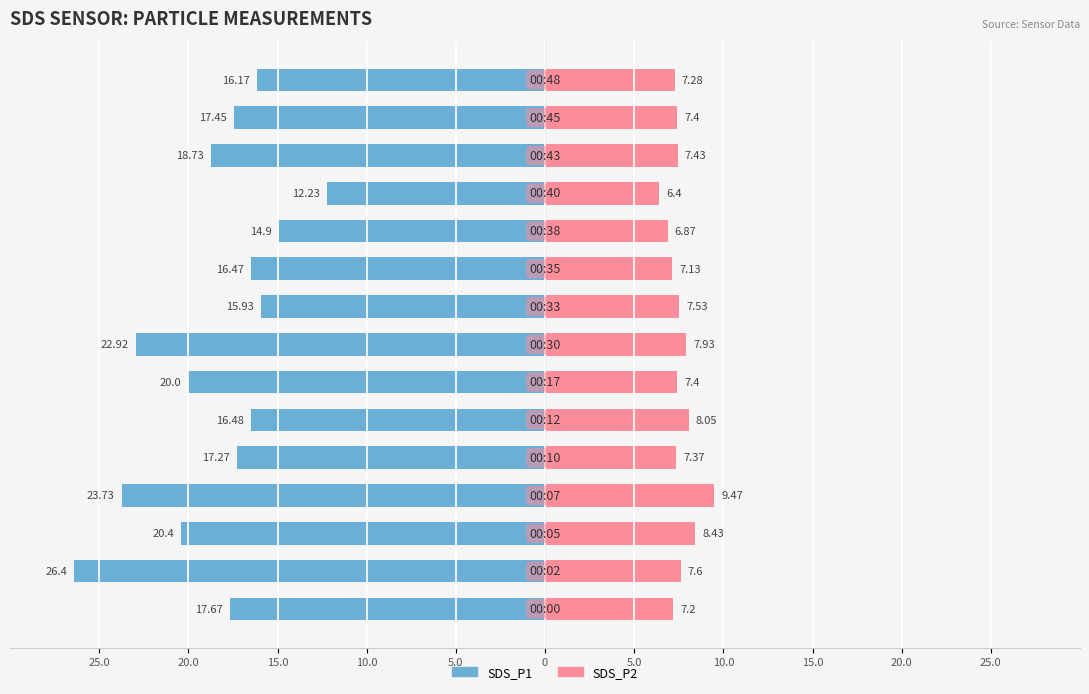

The SDS_P1 series shows -16.2 at 14. True or false?

True